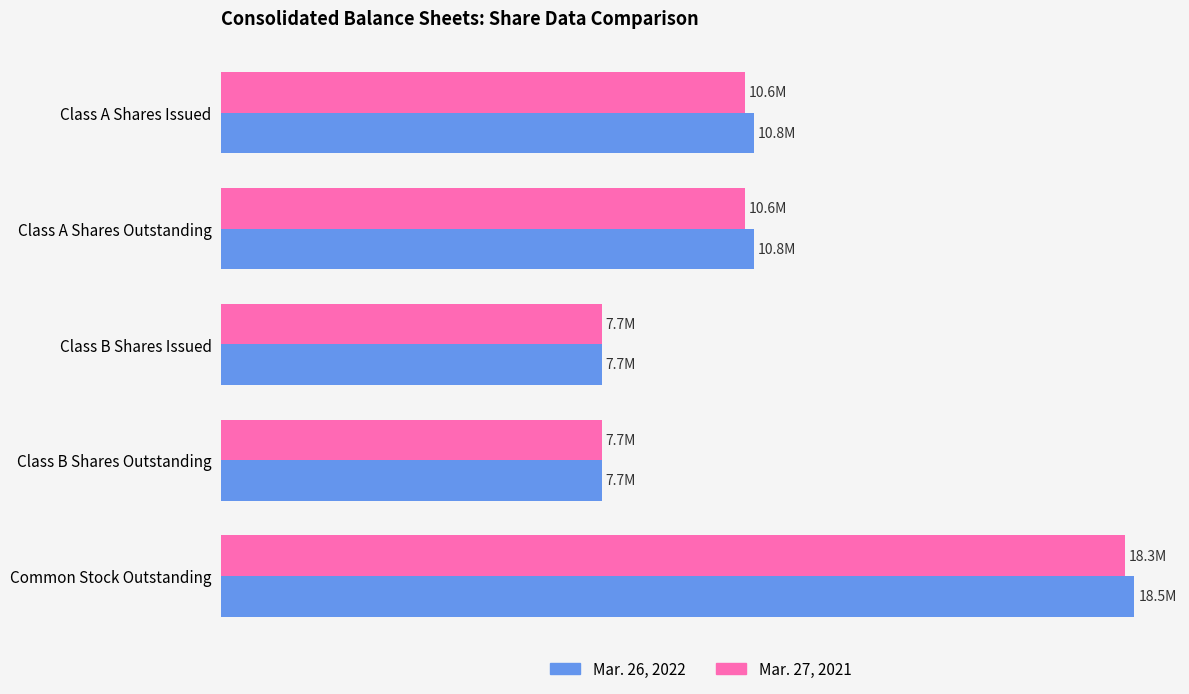

What are all the series names shown in the legend?

Mar. 26, 2022, Mar. 27, 2021